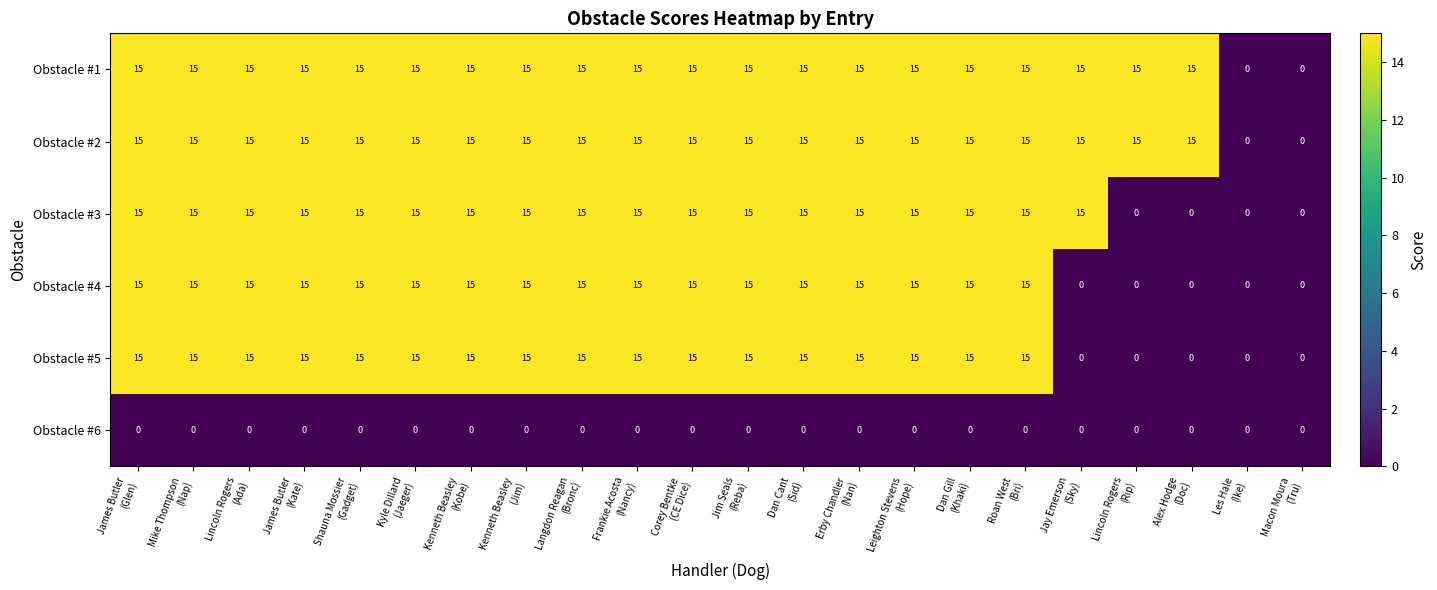

What is the difference between the highest and lowest values at Kyle Dillard
(Jaeger)?

15